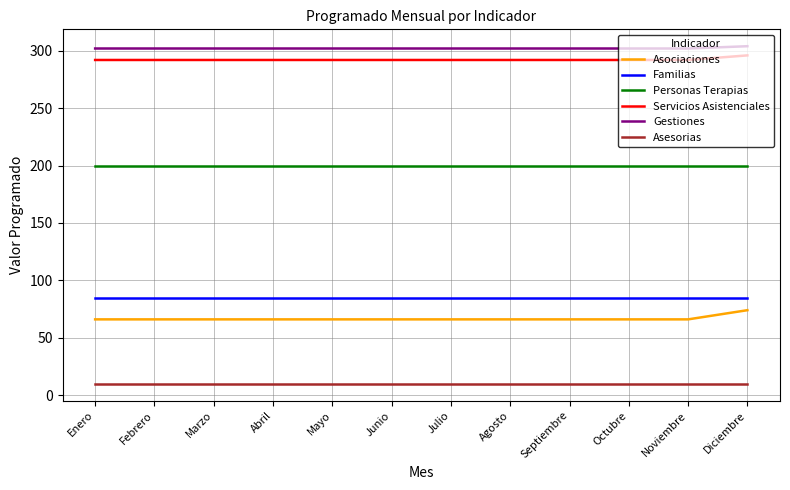

What is the maximum value shown in the chart?

304